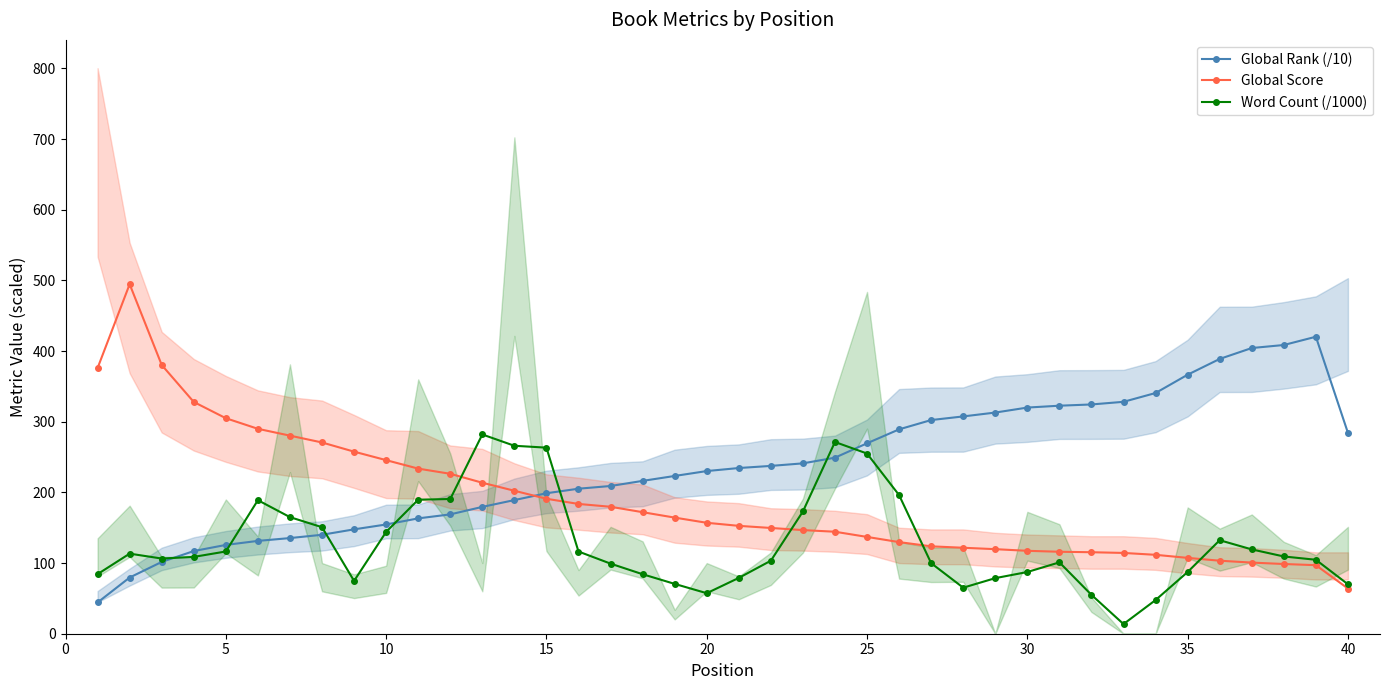

What is the lowest value of the Global Score series?

64.0